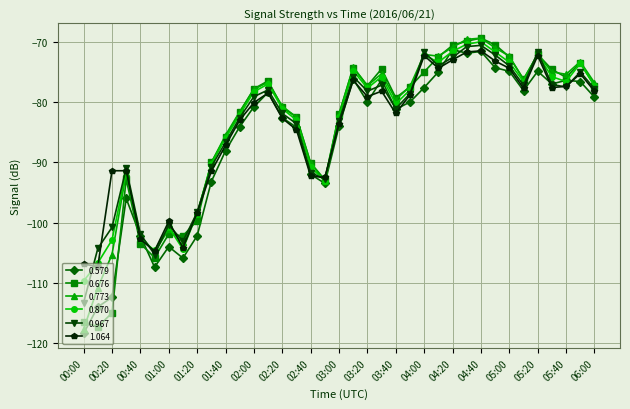

What is the value of the 0.773 point at the 12th from the left?

-81.6